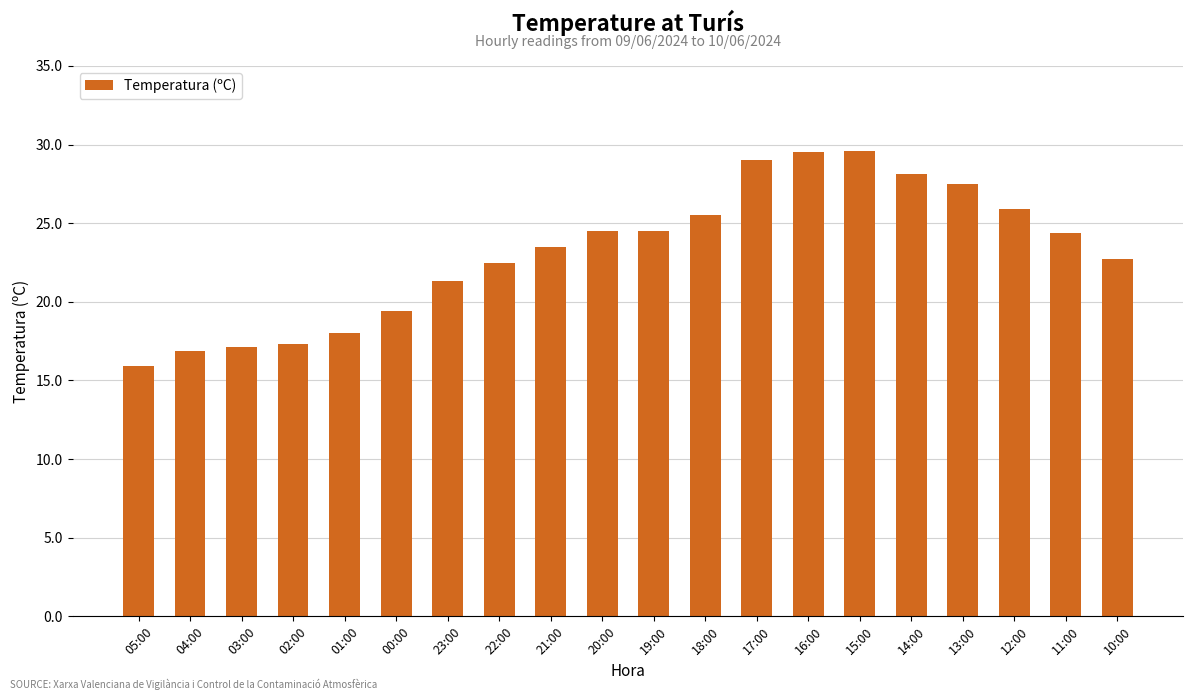

True or false: the data shows 24.4 at 11:00.

True